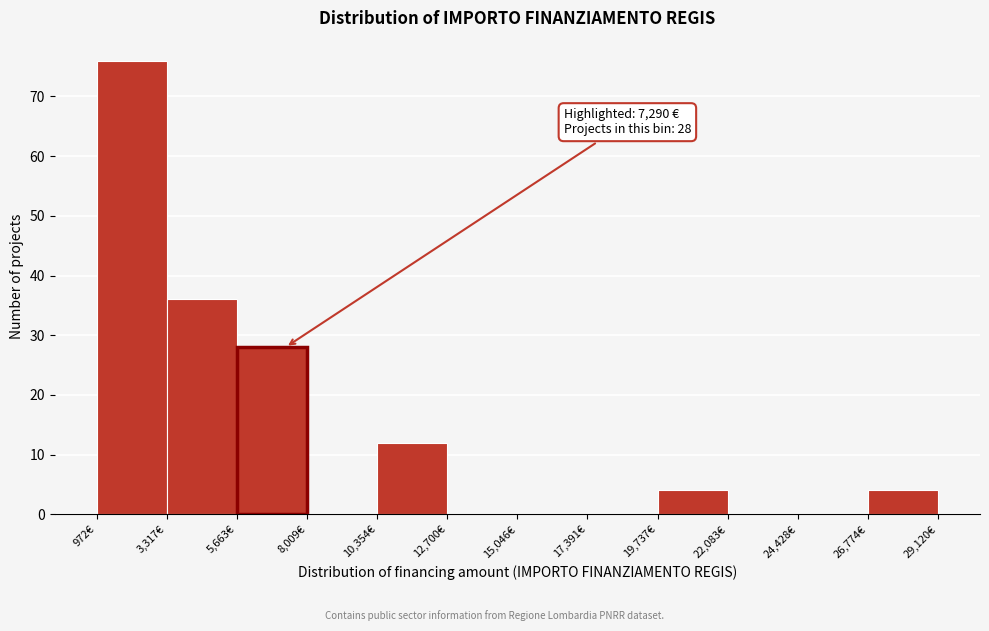

Over which range of the x-axis is the bar tallest?

1000 to 3500